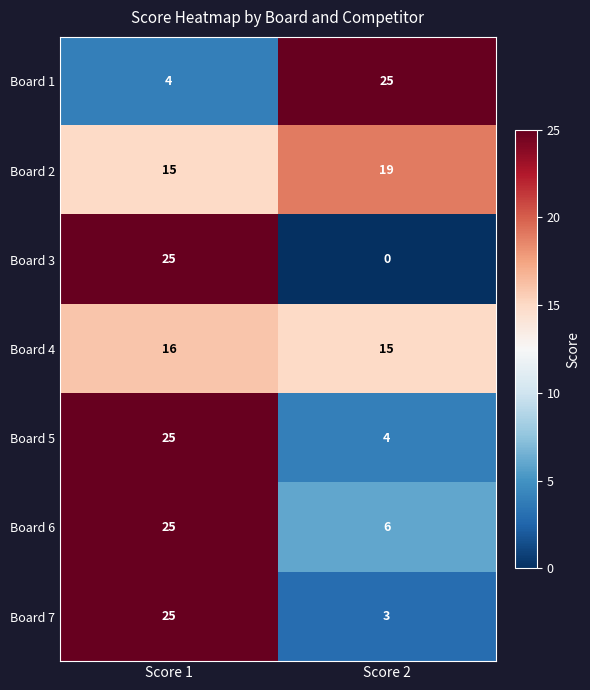

What is the highest value of the Board 5 series?

25